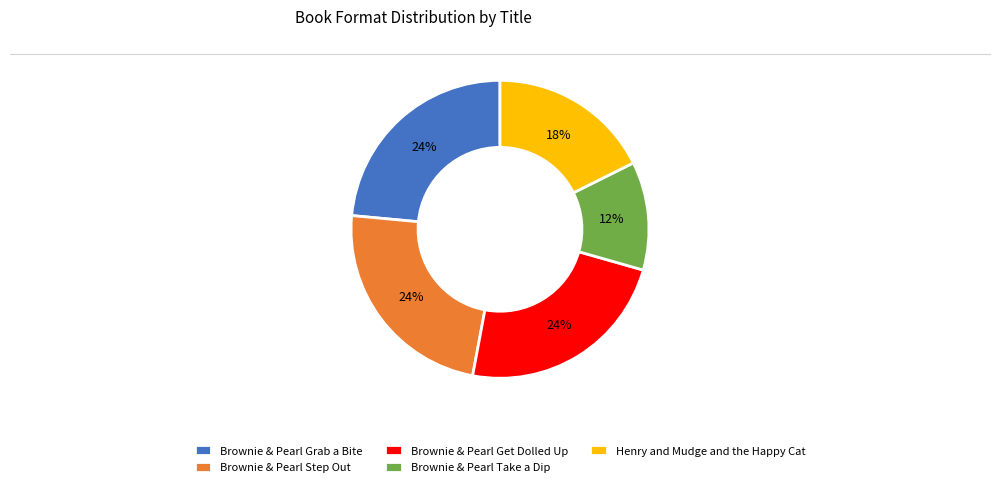

How many slices are in this pie chart?

5